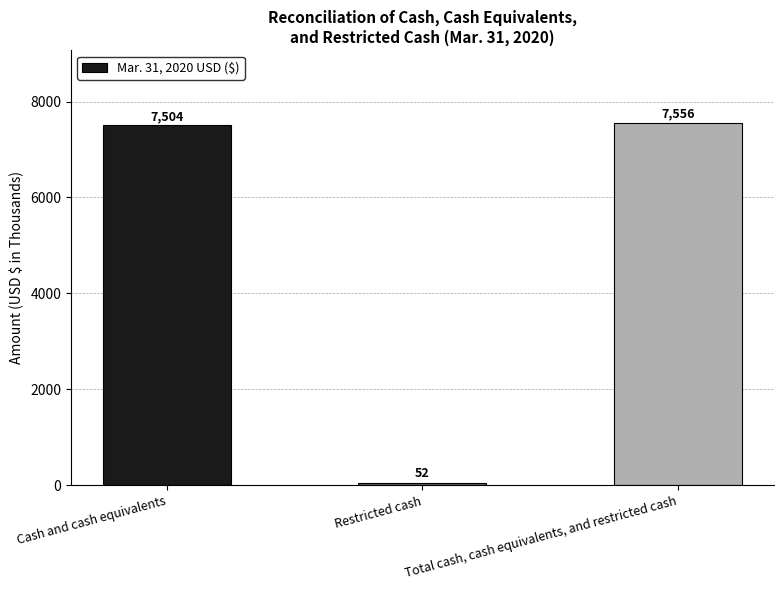

Rank the categories by value from lowest to highest.

Restricted cash, Cash and cash equivalents, Total cash, cash equivalents, and restricted cash